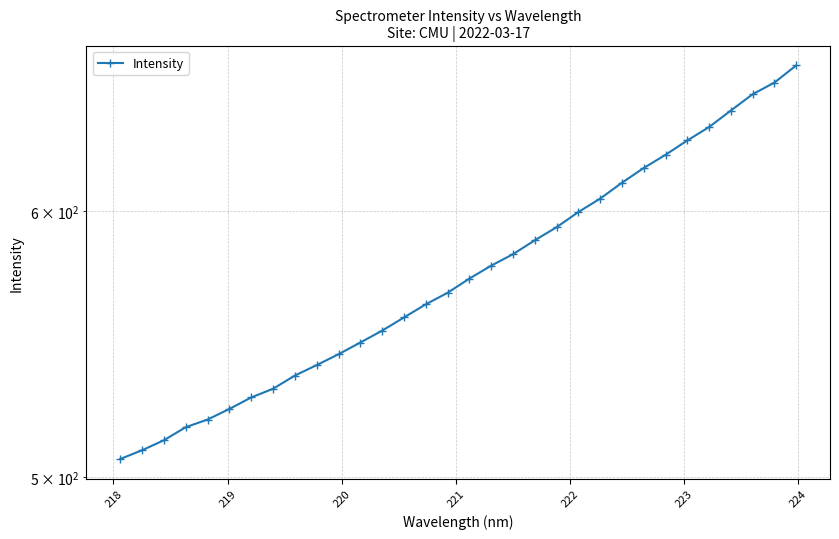

What is the smallest value displayed?

506.3